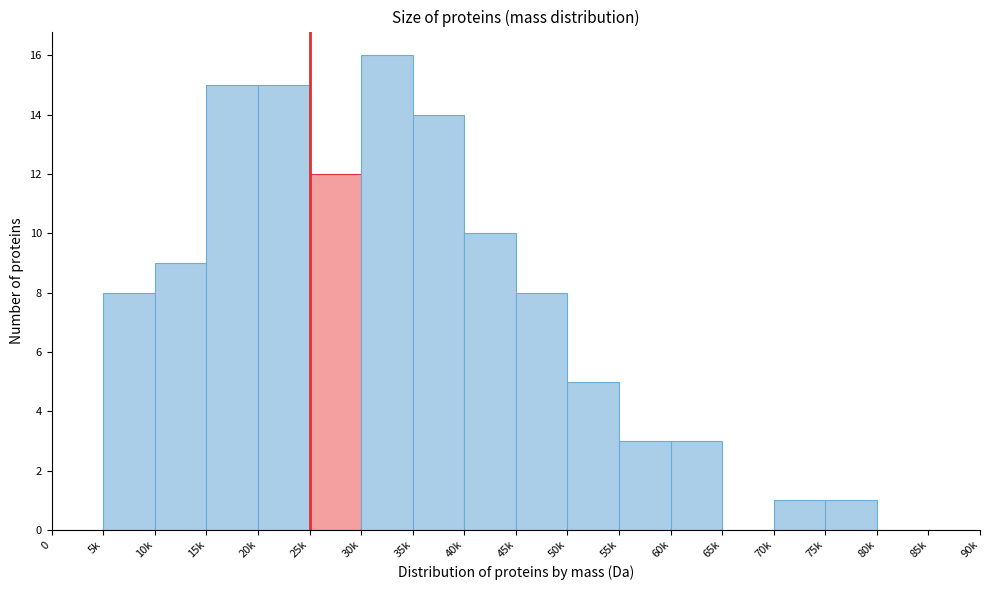

Reading left to right, what are all the values shown in this chart?

0=0	5k=8	10k=9	15k=15	20k=15	25k=12	30k=16	35k=14	40k=10	45k=8	50k=5	55k=3	60k=3	65k=0	70k=1	75k=1	80k=0	85k=0